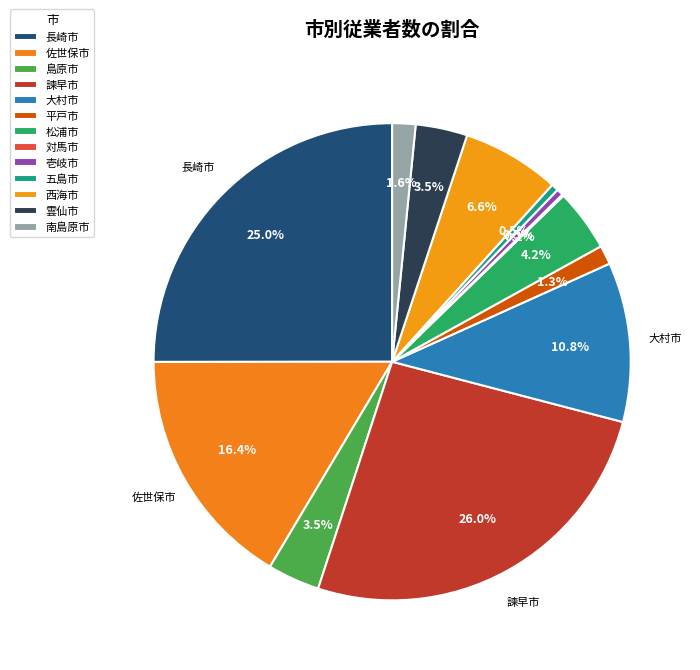

To the nearest percent, what is the difference between the largest and smallest slice percentages?

26%